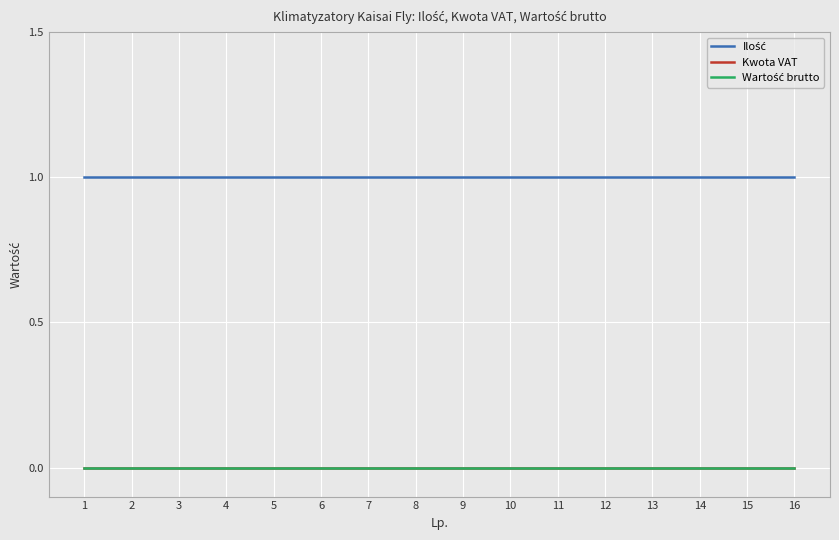

The value of Ilość at 3 is 0. True or false?

False